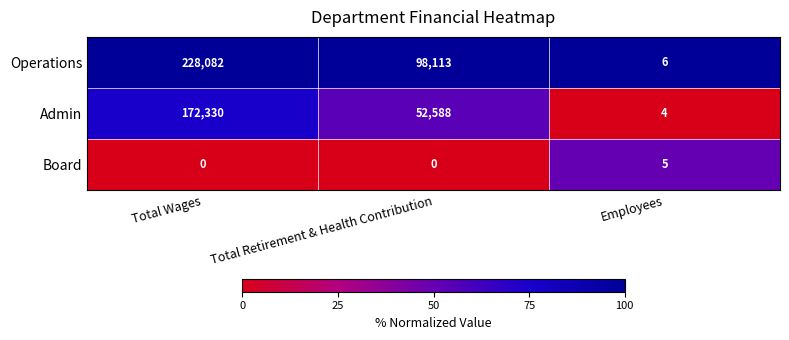

What is the average value of the Admin series?

74974